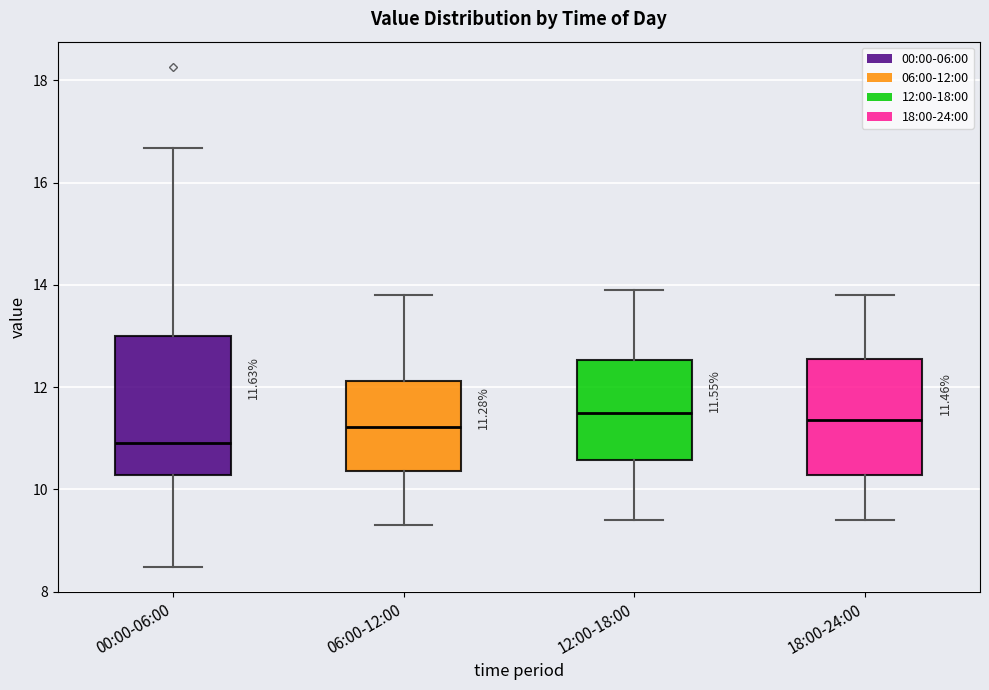

Comparing the boxes themselves (not the whiskers), which one is the tallest?

00:00-06:00